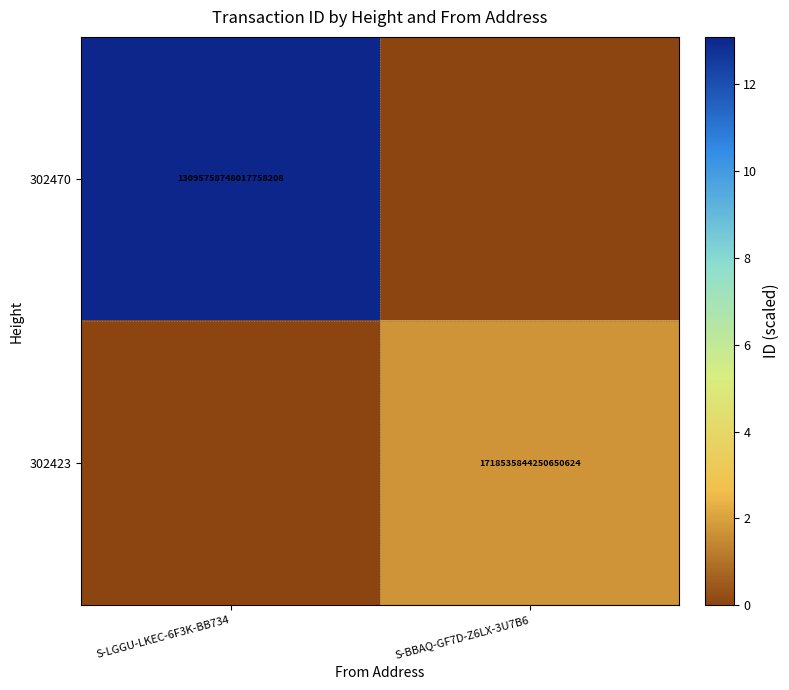

The 302423 series shows 2551921803801257984 at S-BBAQ-GF7D-Z6LX-3U7B6. True or false?

False